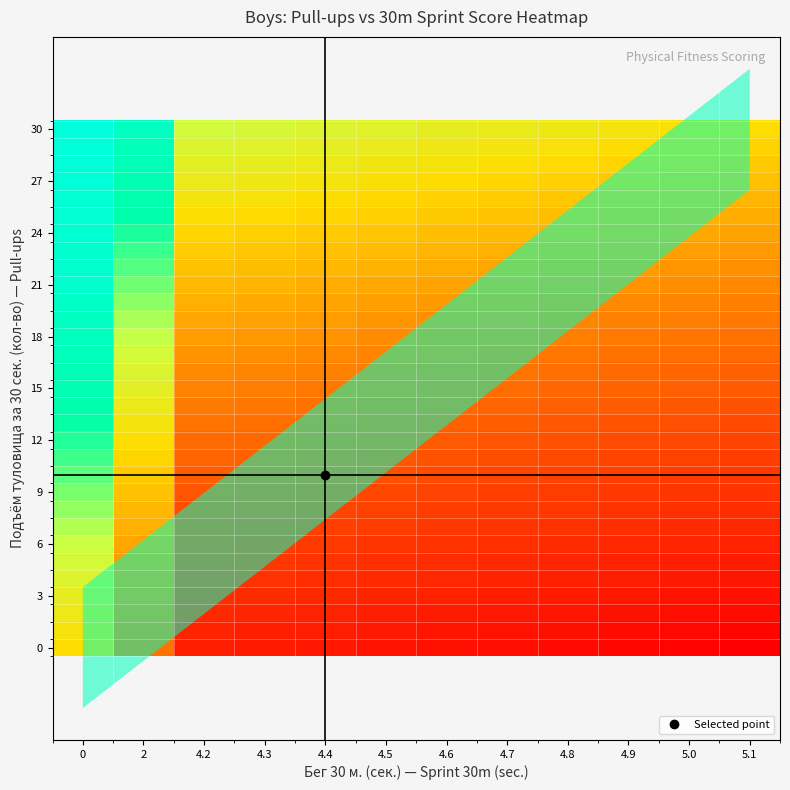

What is the difference between the highest and lowest values at 4.4?

100.0